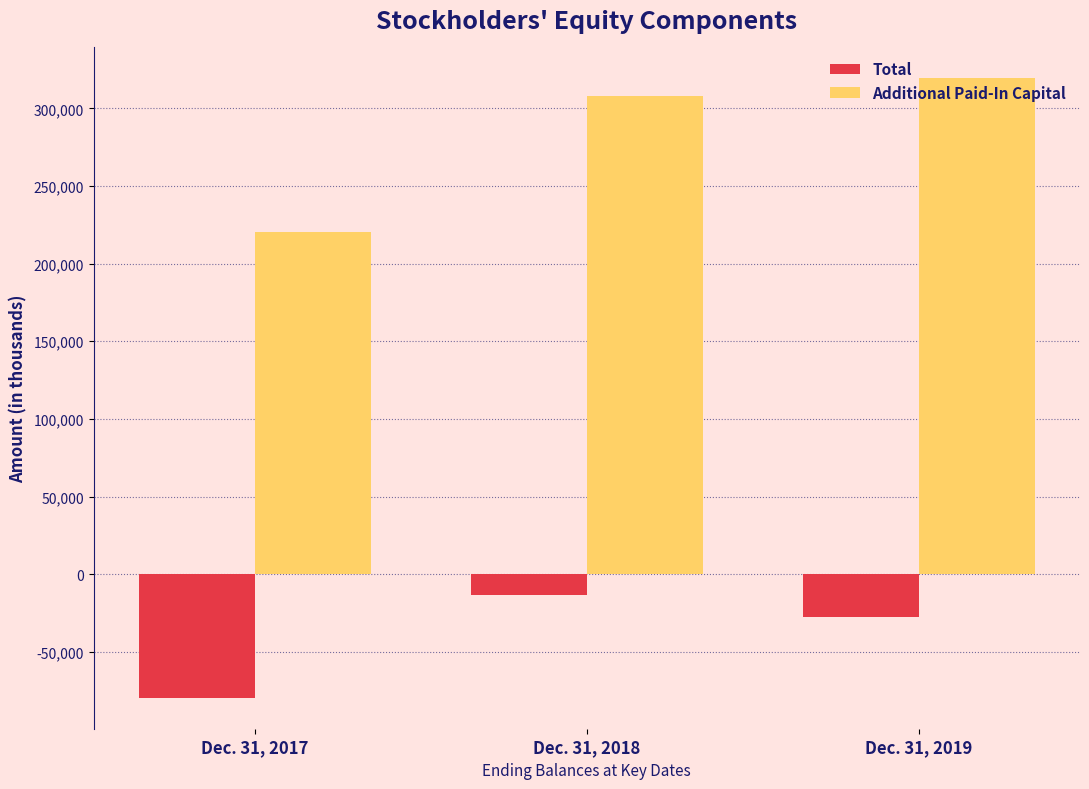

List the labels in order of Total value, largest first.

Dec. 31, 2018, Dec. 31, 2019, Dec. 31, 2017